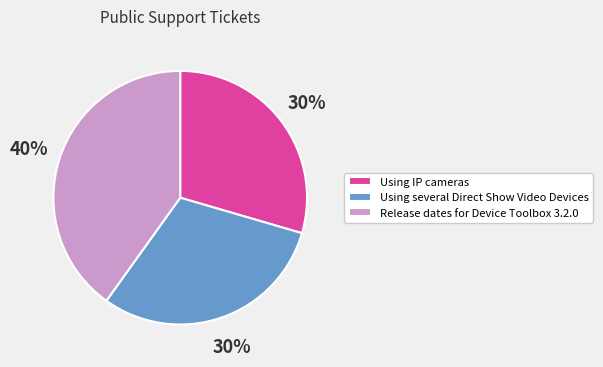

Between Using IP cameras and Release dates for Device Toolbox 3.2.0, which is larger?

Release dates for Device Toolbox 3.2.0